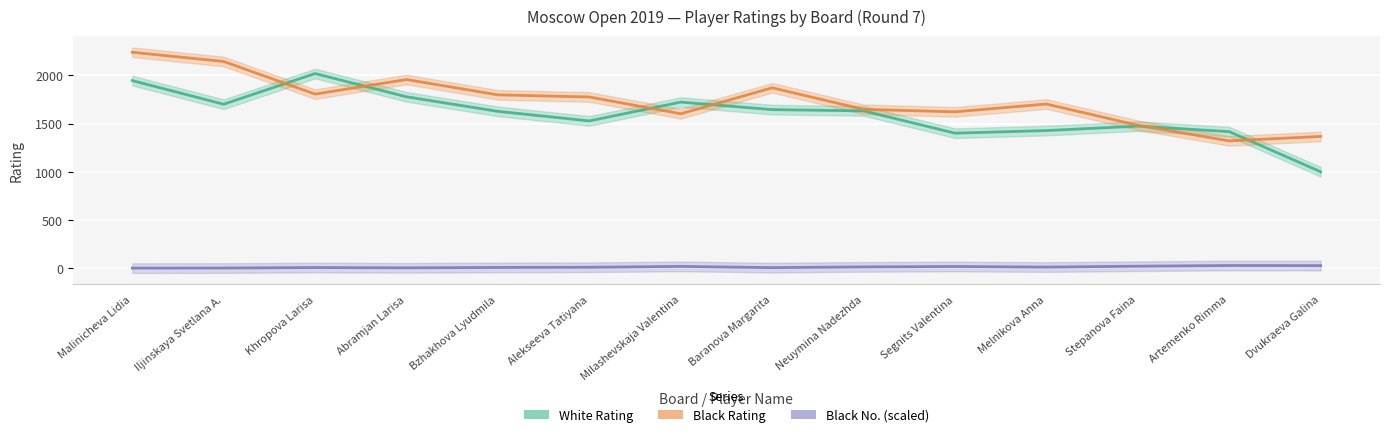

Reading right to left, list all the values displayed in this chart.

White Rating: 1000	1416	1473	1427	1400	1631	1644	1722	1527	1626	1777	2018	1700	1945
Black Rating: 1366	1320	1482	1702	1621	1647	1870	1601	1775	1797	1956	1805	2143	2239
Black No.: 27	28	21	12	18	14	6	19	10	8	4	7	2	1